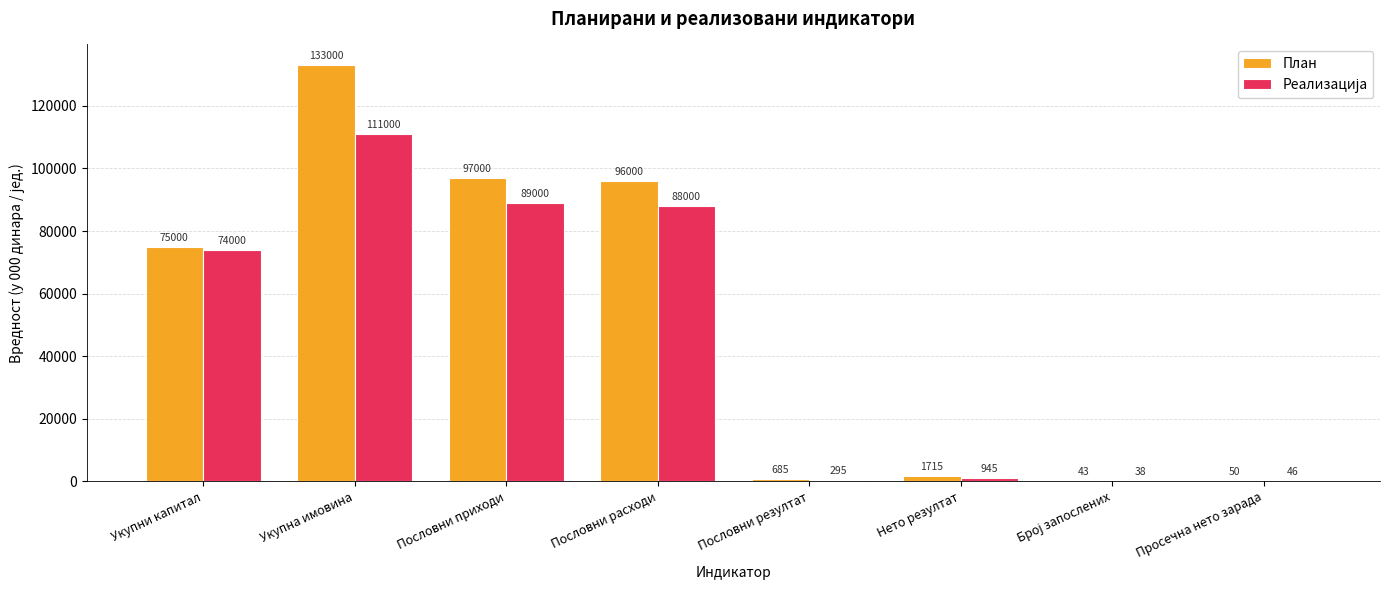

Between Пословни приходи and Просечна нето зарада, which series saw the biggest shift?

План